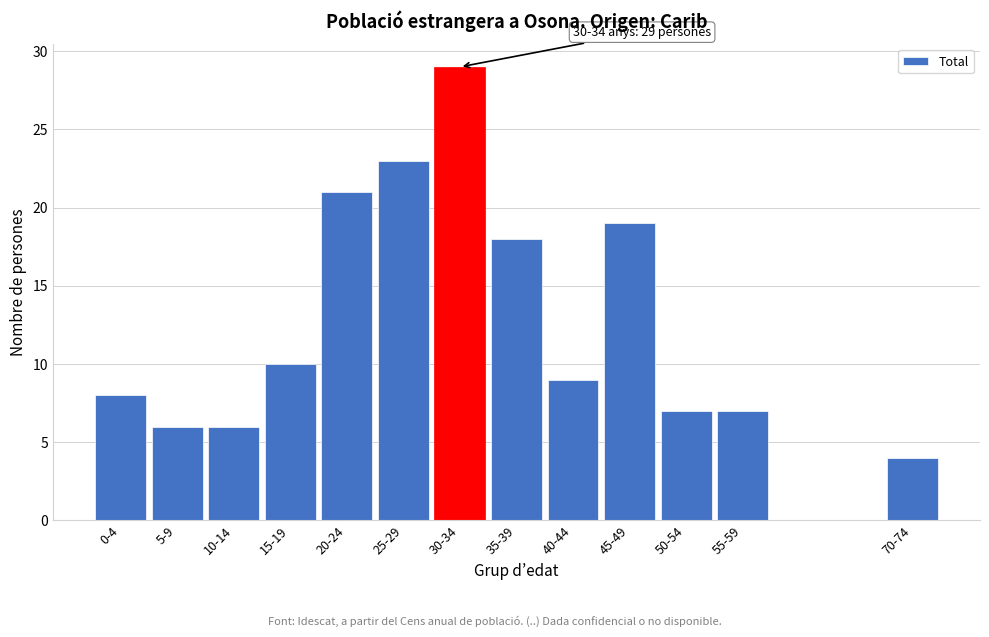

Reading left to right, extract all data points from this chart.

0-4=8	5-9=6	10-14=6	15-19=10	20-24=21	25-29=23	30-34=29	35-39=18	40-44=9	45-49=19	50-54=7	55-59=7	70-74=4